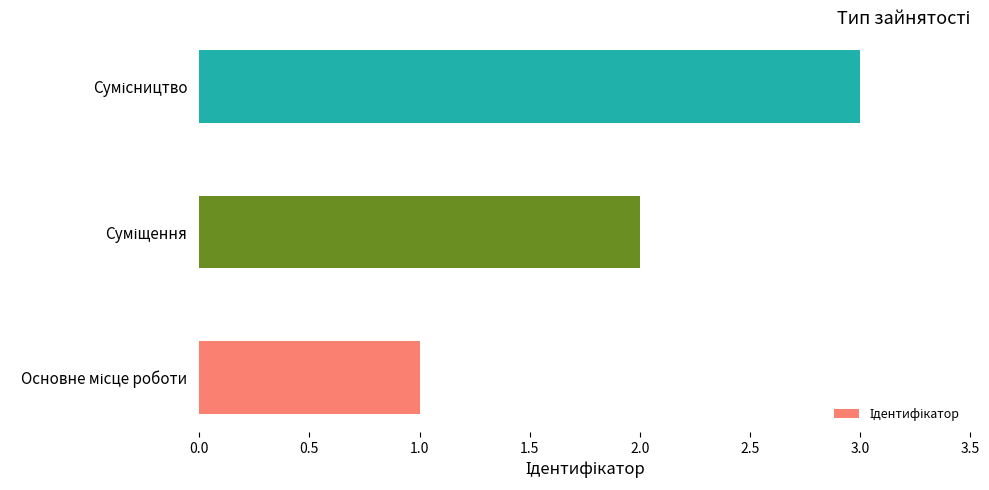

What is the sum of all values?

6